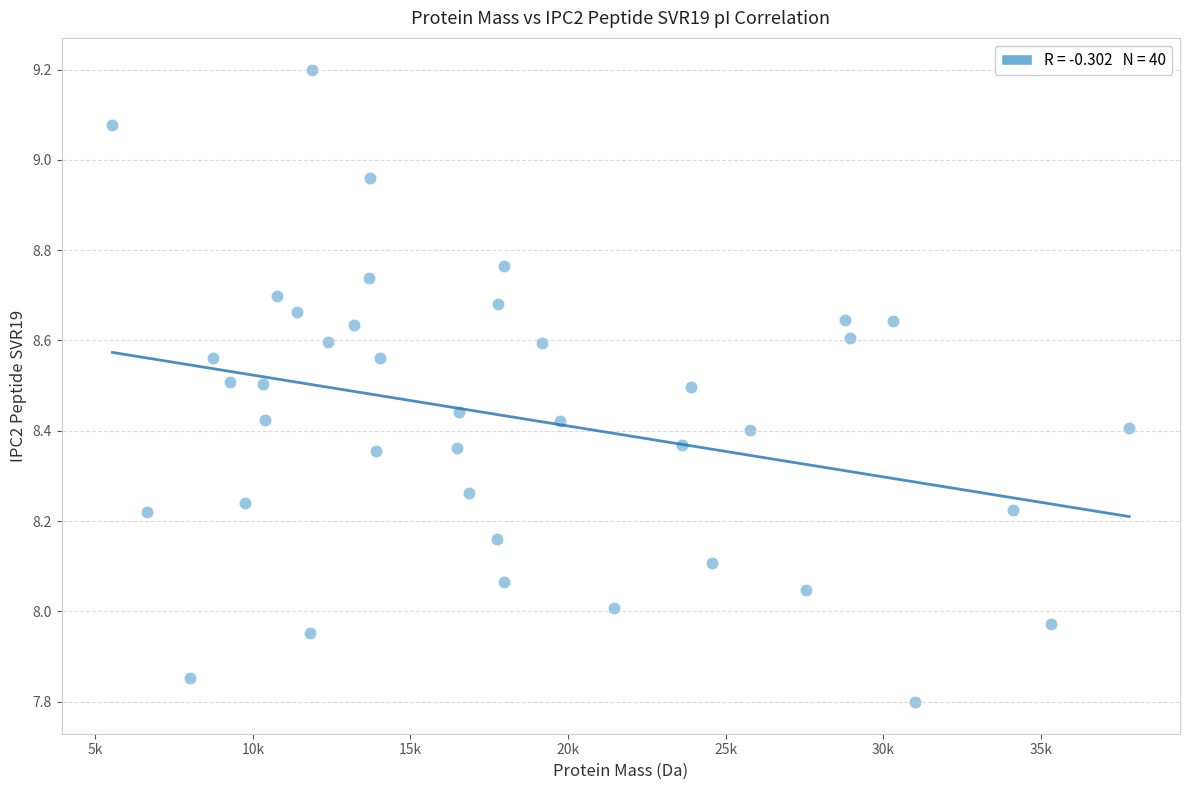

What is the range of Y values (max minus min)?

1.4